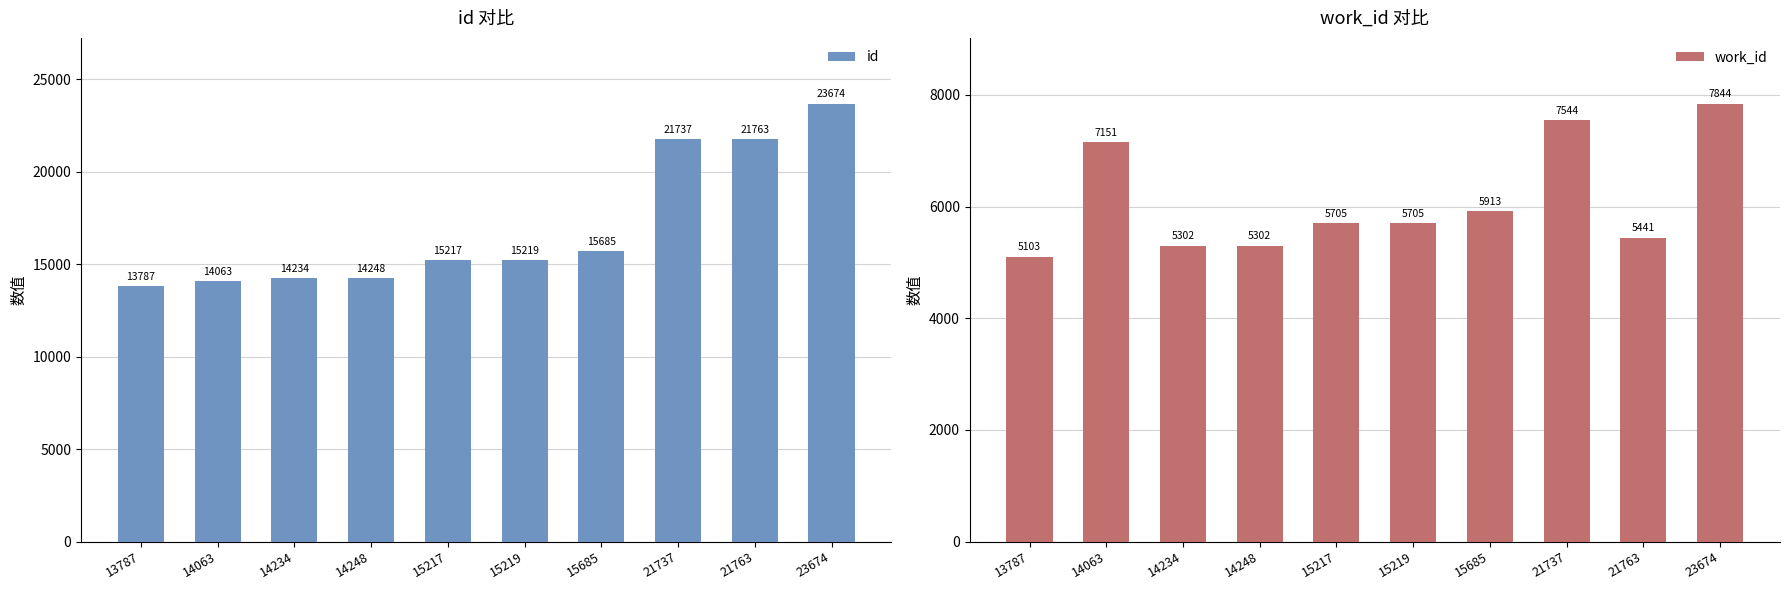

At which category is the sum across all series the highest?

23674